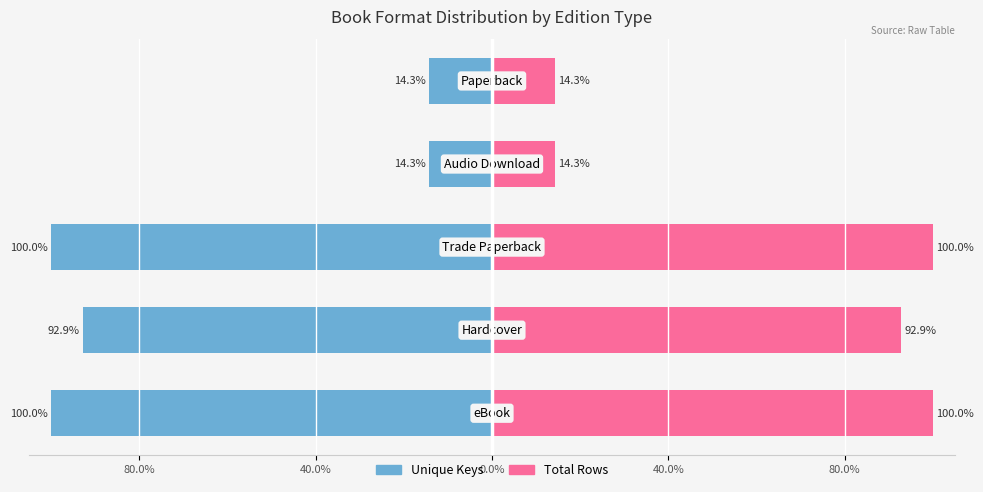

Reading left to right, list all the values displayed in this chart.

Unique Keys: 80.0%=-100.0	40.0%=-92.9	0.0%=-100.0	40.0%=-14.3	80.0%=-14.3
Total Rows: 80.0%=100.0	40.0%=92.9	0.0%=100.0	40.0%=14.3	80.0%=14.3